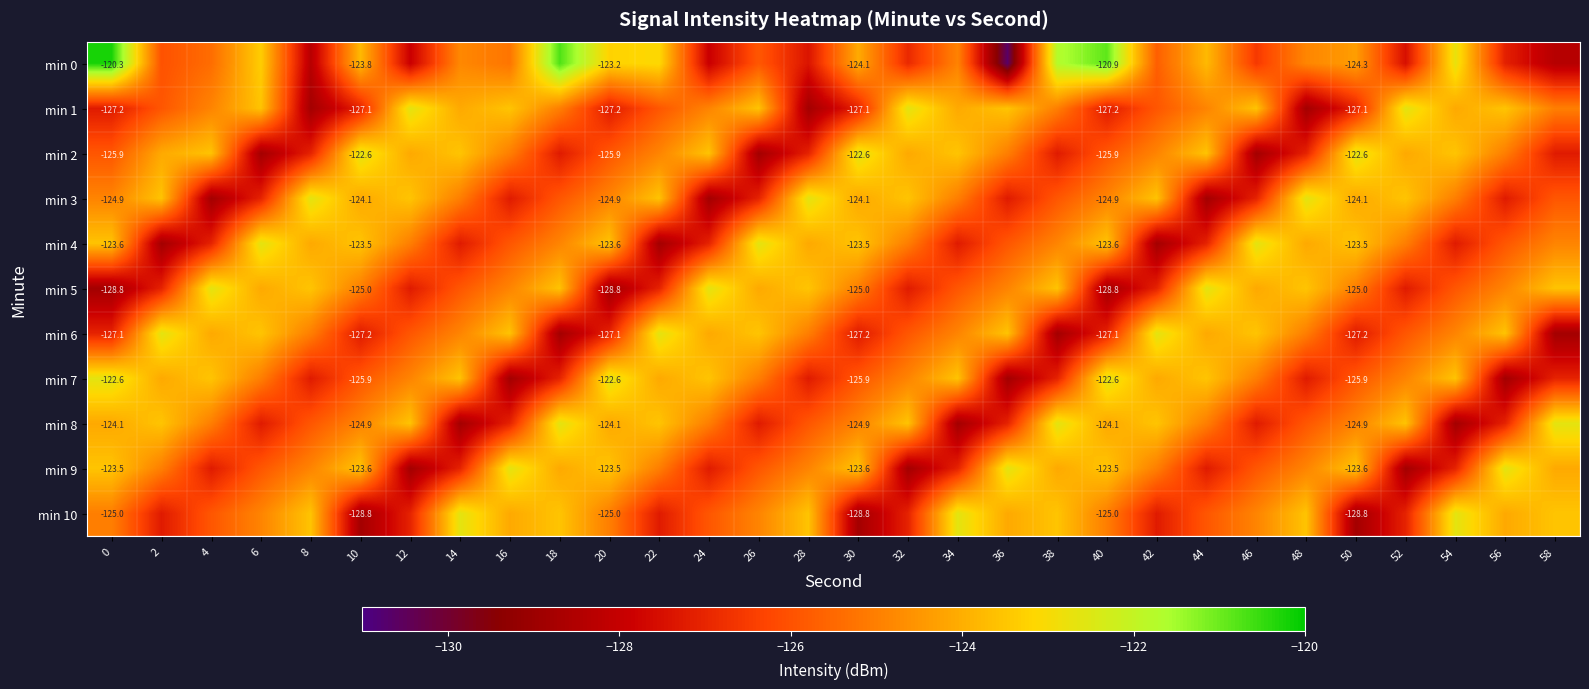

List the labels in order of min 8 value, smallest first.

14, 34, 54, 6, 26, 46, 16, 36, 56, 8, 28, 48, 4, 24, 44, 10, 30, 50, 0, 20, 40, 12, 32, 52, 2, 22, 42, 18, 38, 58